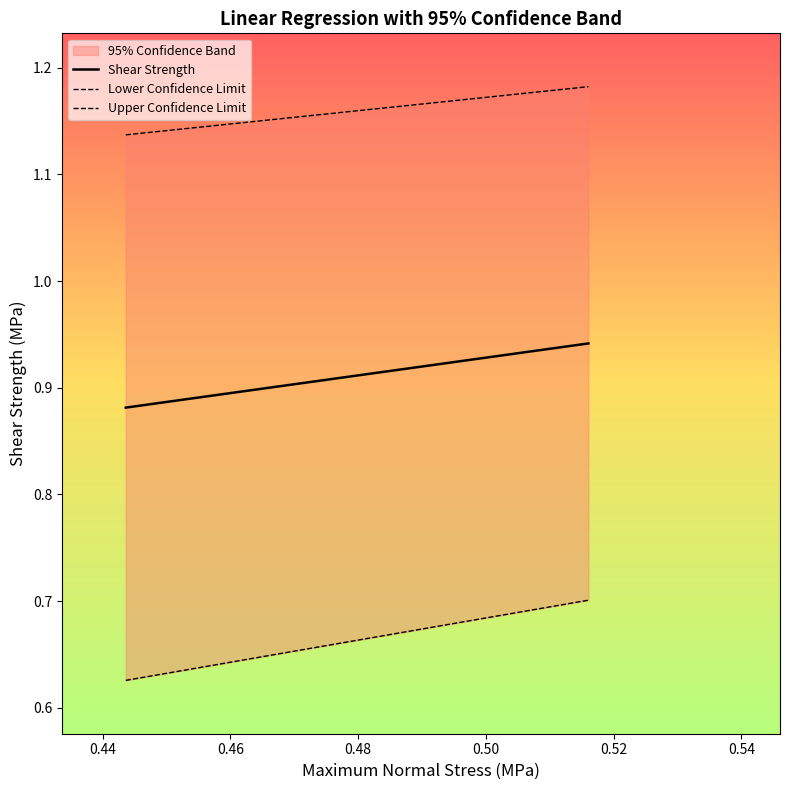

True or false: Lower Confidence Limit and Upper Confidence Limit intersect in this chart.

False